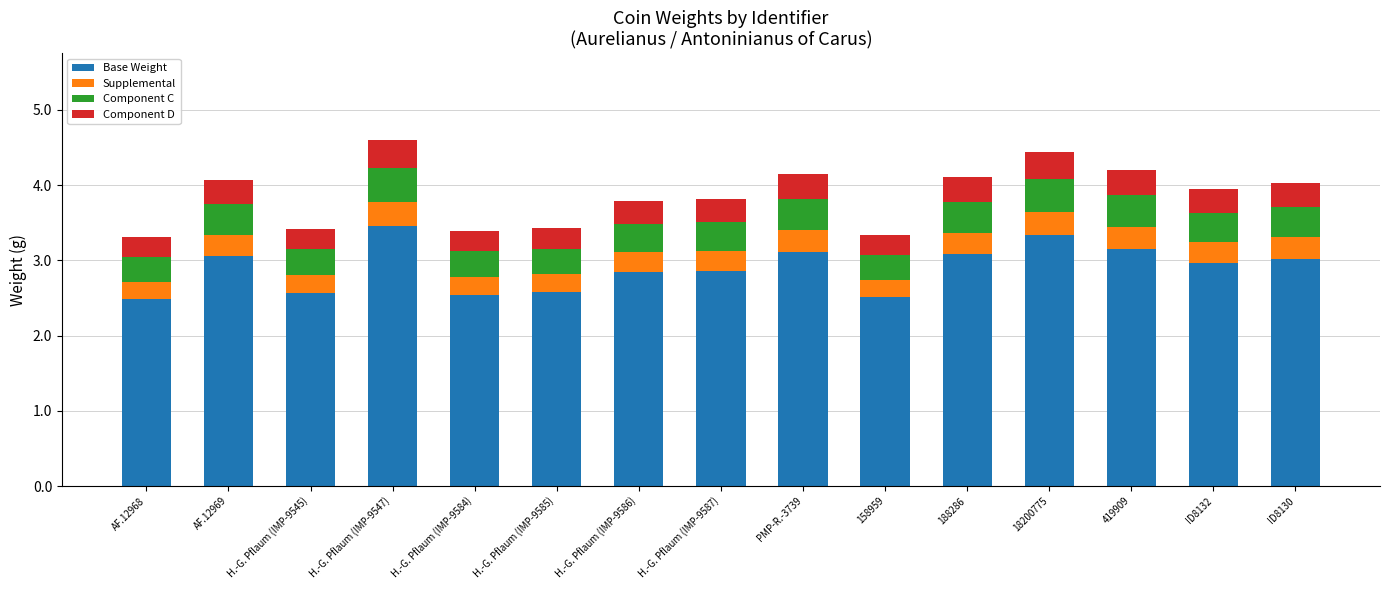

Does the chart contain stacked bars?

Yes